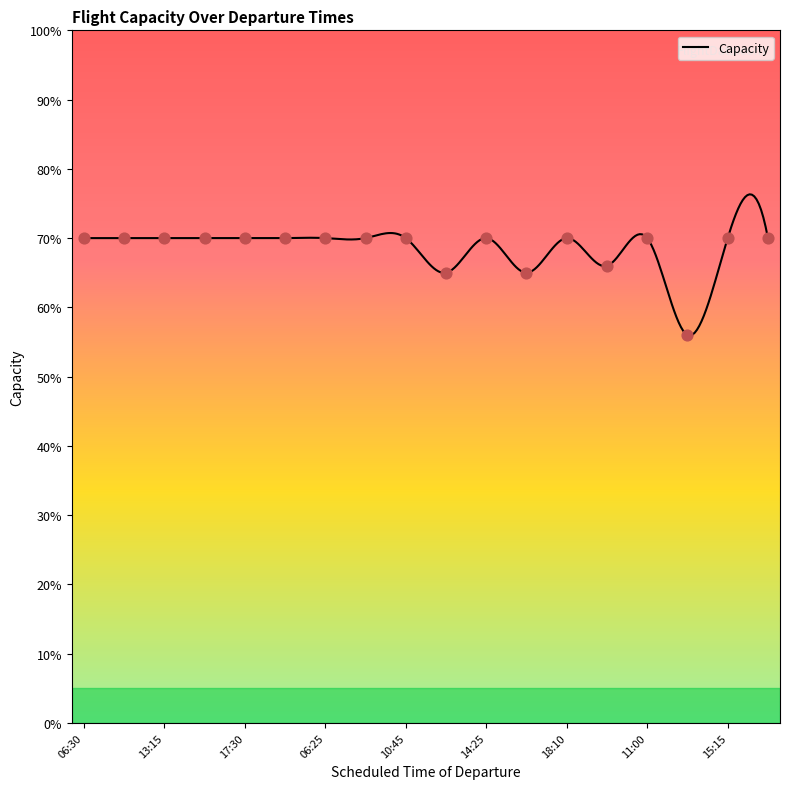

Approximately how many times larger is the value at 18:10 compared to 19:30?

1.0